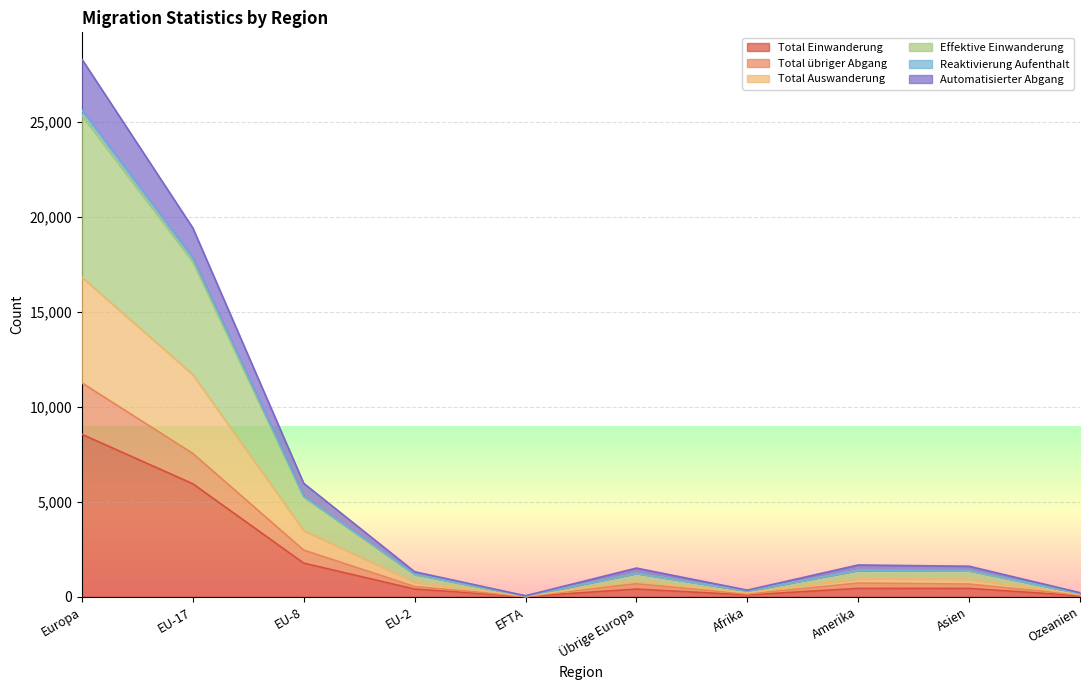

What is the highest value of the Total übriger Abgang series?

11259